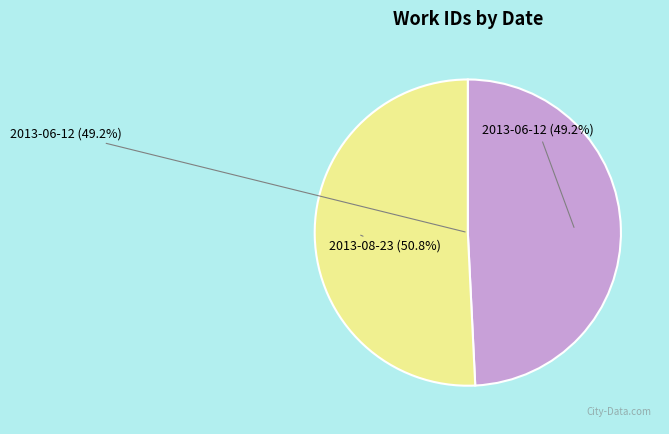

What is the change in value from 2013-06-12 to 2013-08-23?

+233